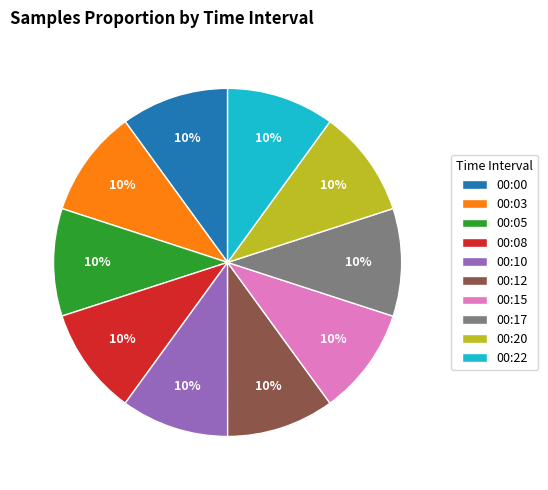

To the nearest percent, what is the average slice percentage?

10%